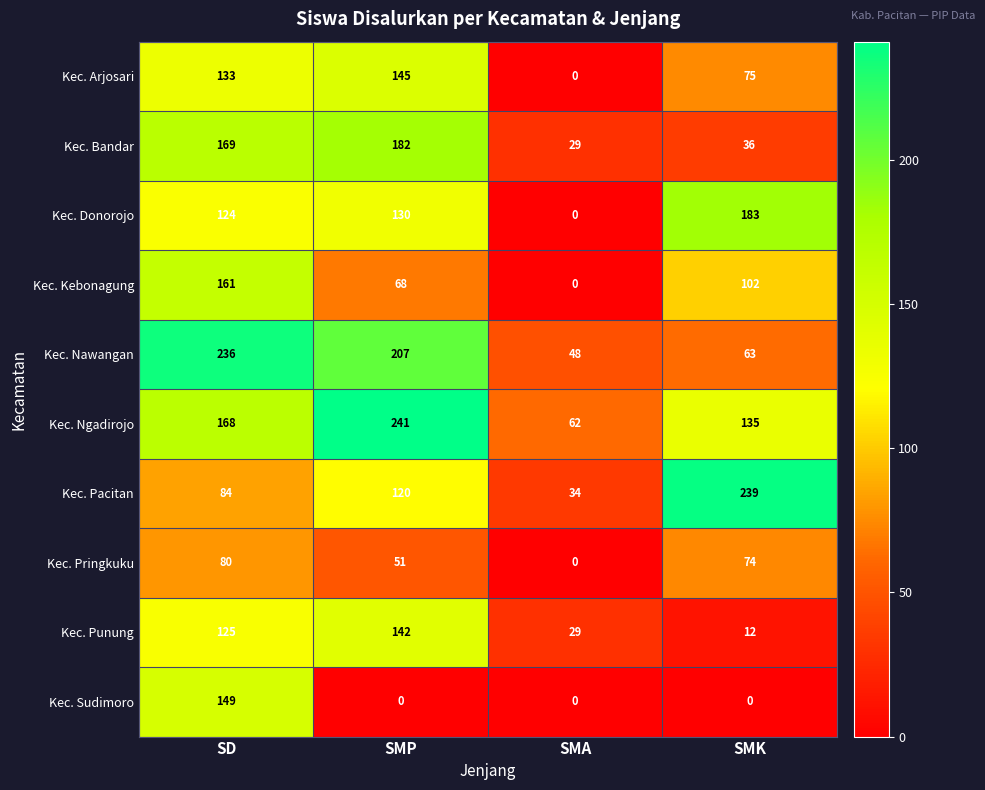

What is the spread (max minus min) of values at SD?

156